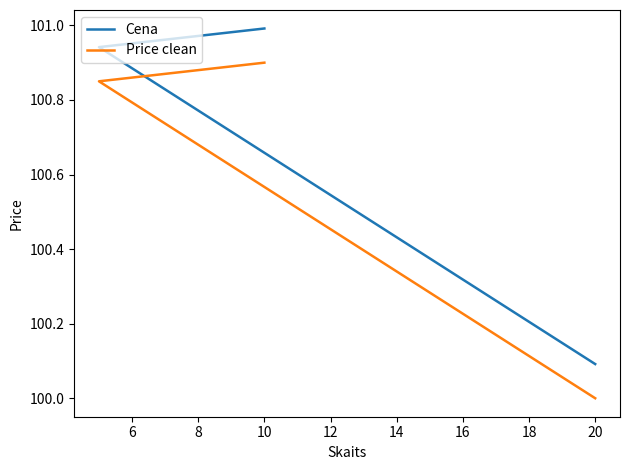

At how many categories does at least one series exceed 100?

3